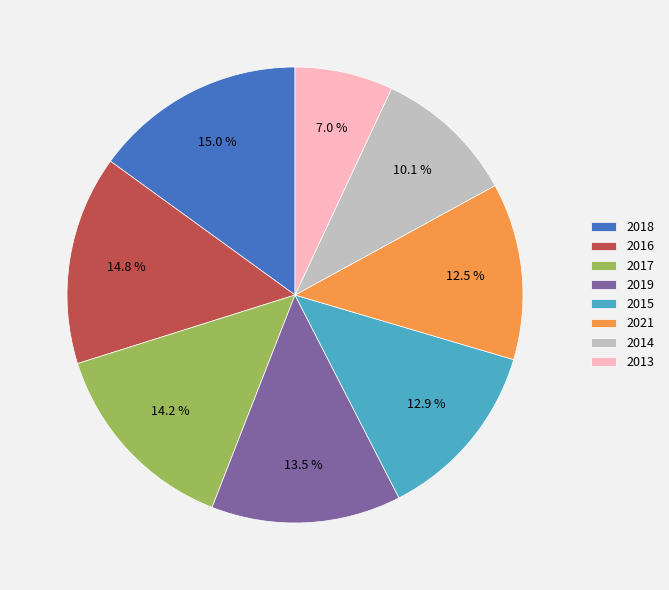

What is the total percentage of 2015 and 2018?

27.9%